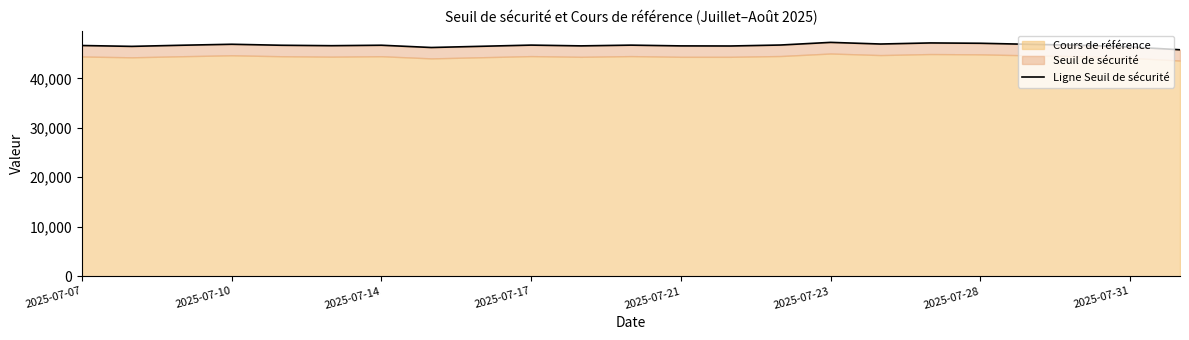

The value at 2025-07-14 is 46682.6. True or false?

True